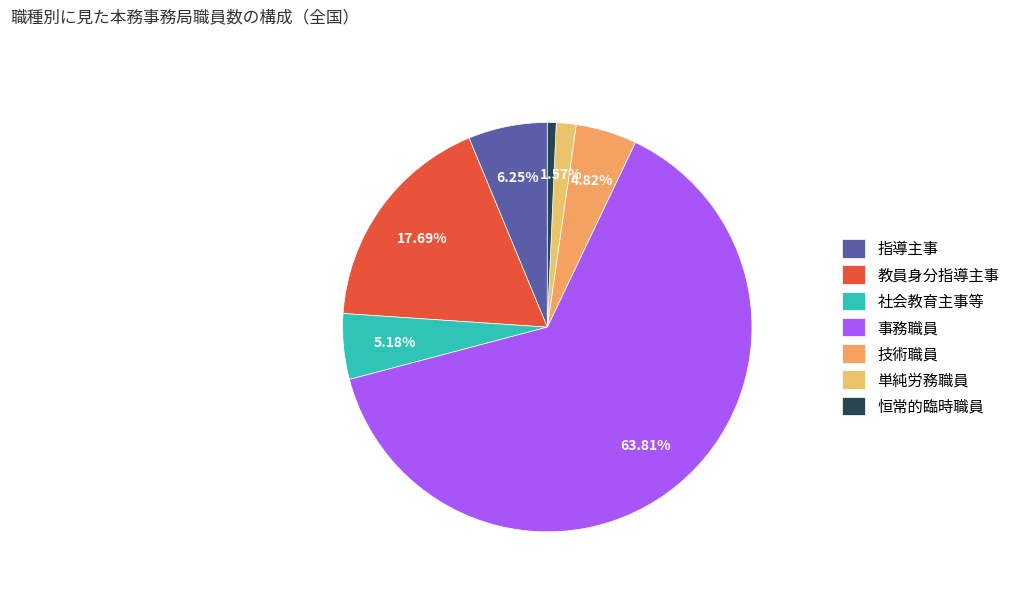

What is the largest slice in the pie chart?

事務職員